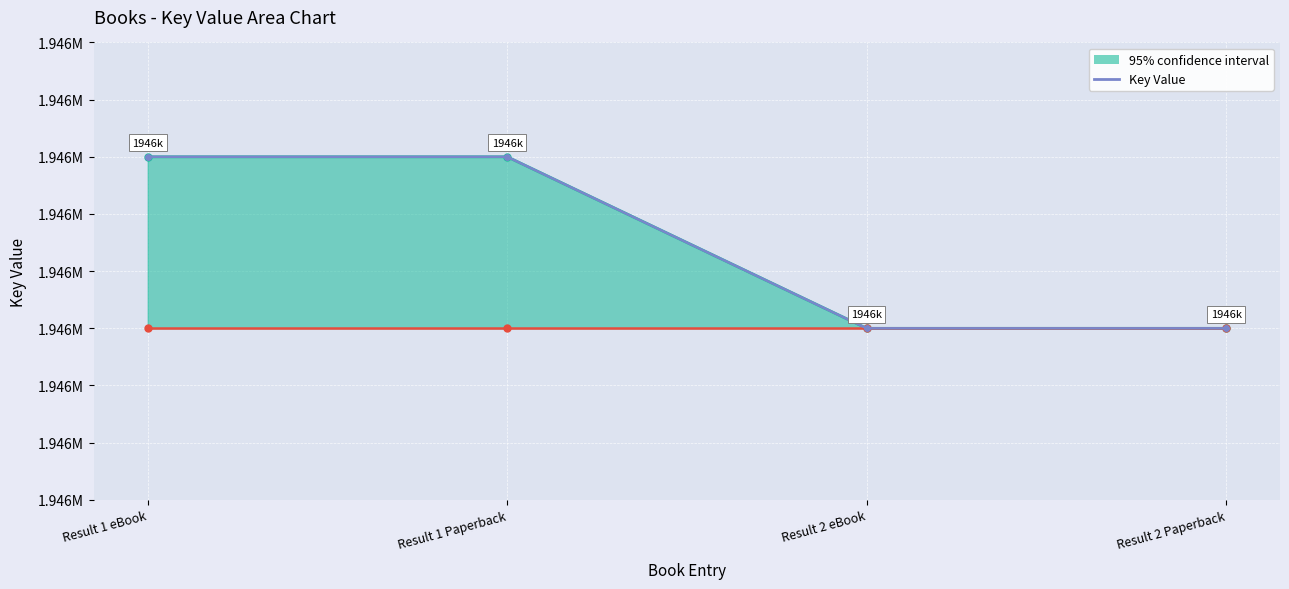

List the labels in order of value, smallest first.

Result 2 eBook, Result 2 Paperback, Result 1 eBook, Result 1 Paperback